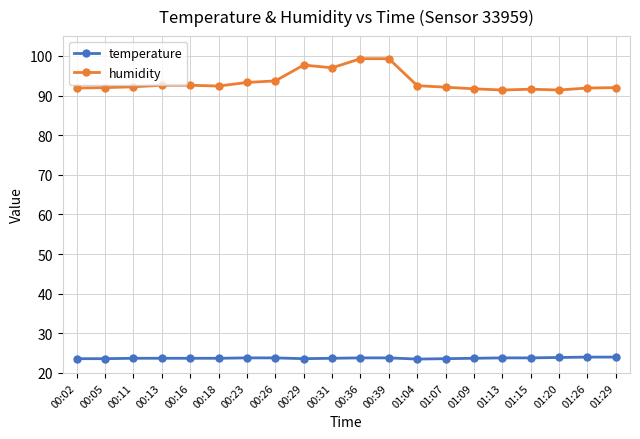

Is this an area chart (filled region under the line)?

No